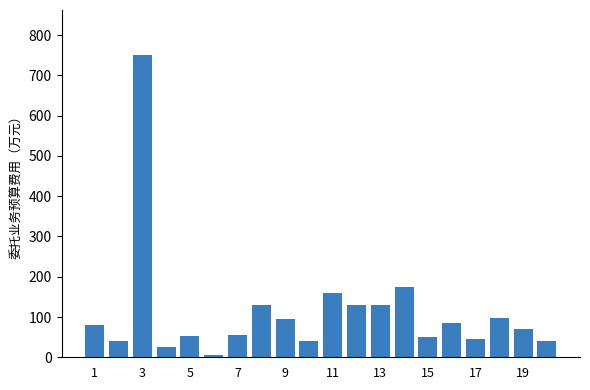

What is the difference between the maximum and minimum values?

745.0